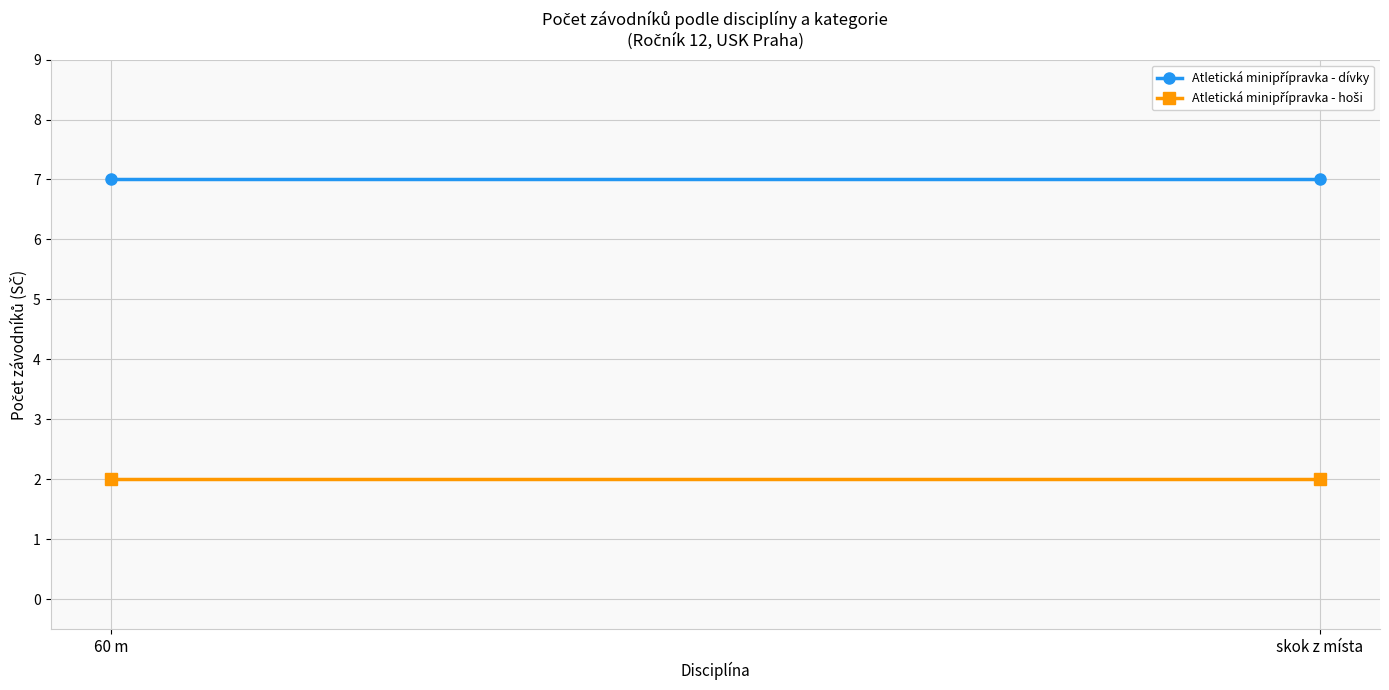

Is it true that Atletická minipřípravka - hoši equals 2 at skok z místa?

True